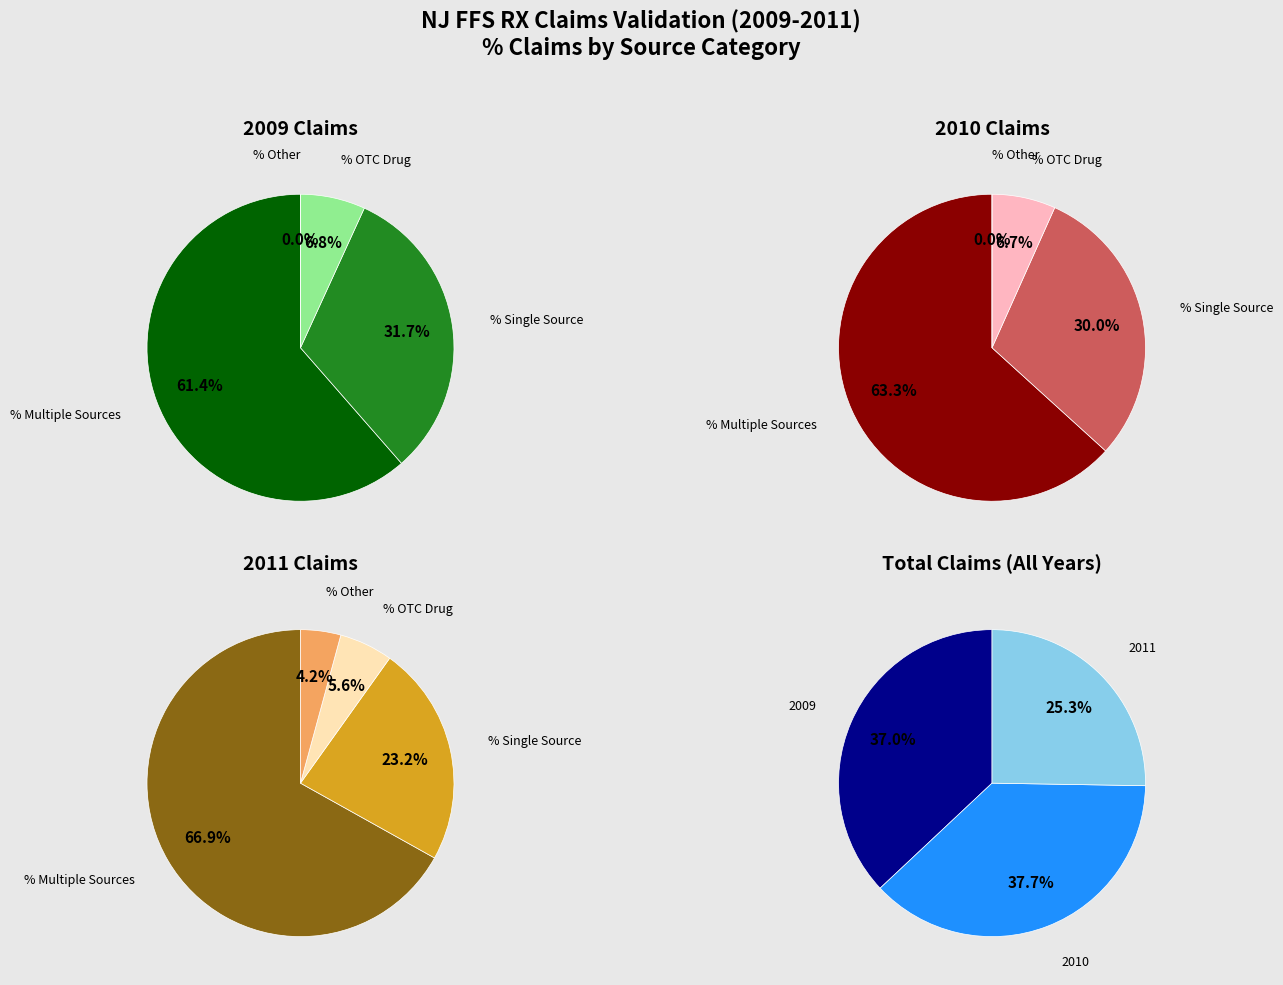

The 3 slice represents 0% of the pie. True or false?

True